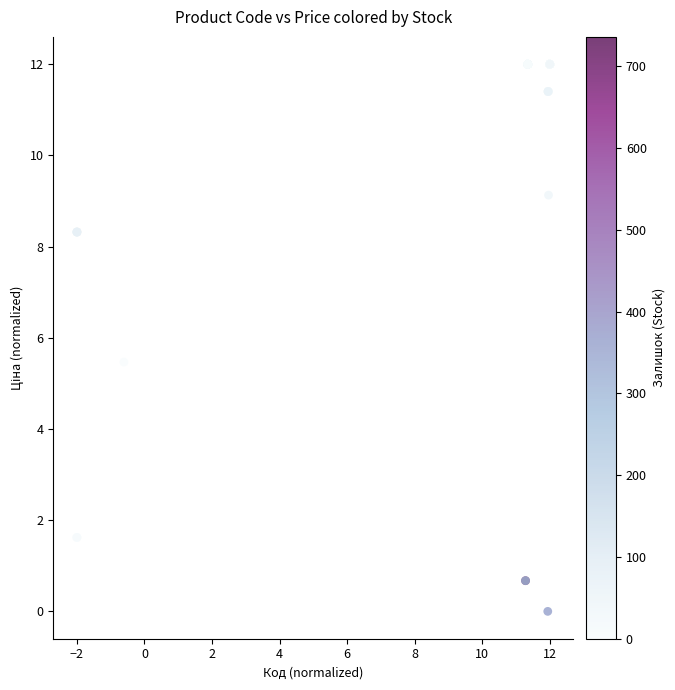

What Y value in the scatter plot is closest to 6?

5.5